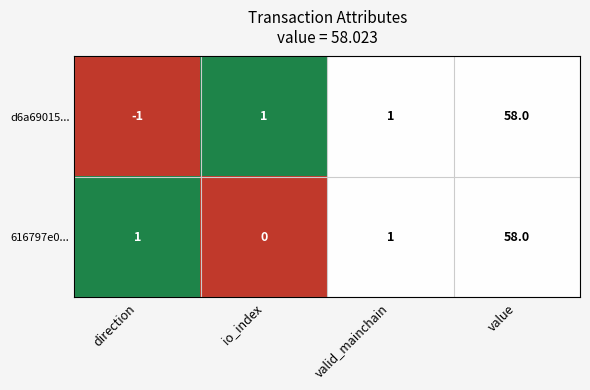

The d6a69015... series shows 2 at valid_mainchain. True or false?

False